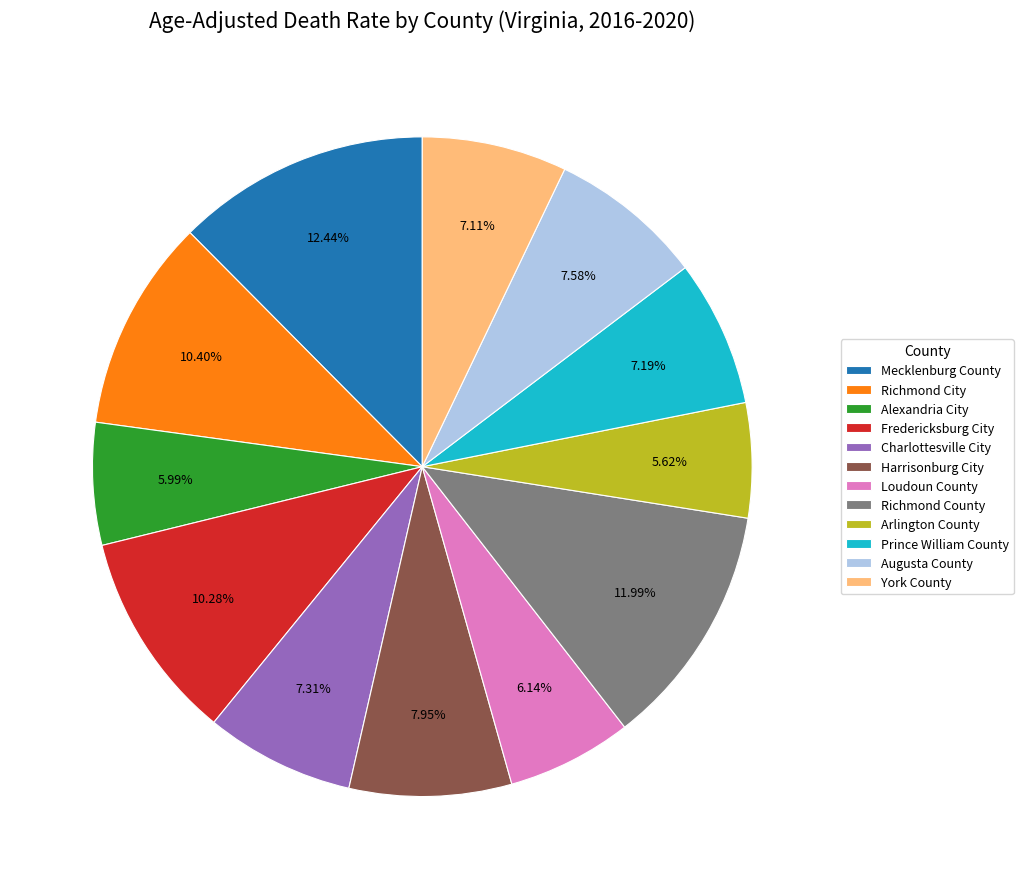

Combined, do Alexandria City and Arlington County account for over 50%?

No